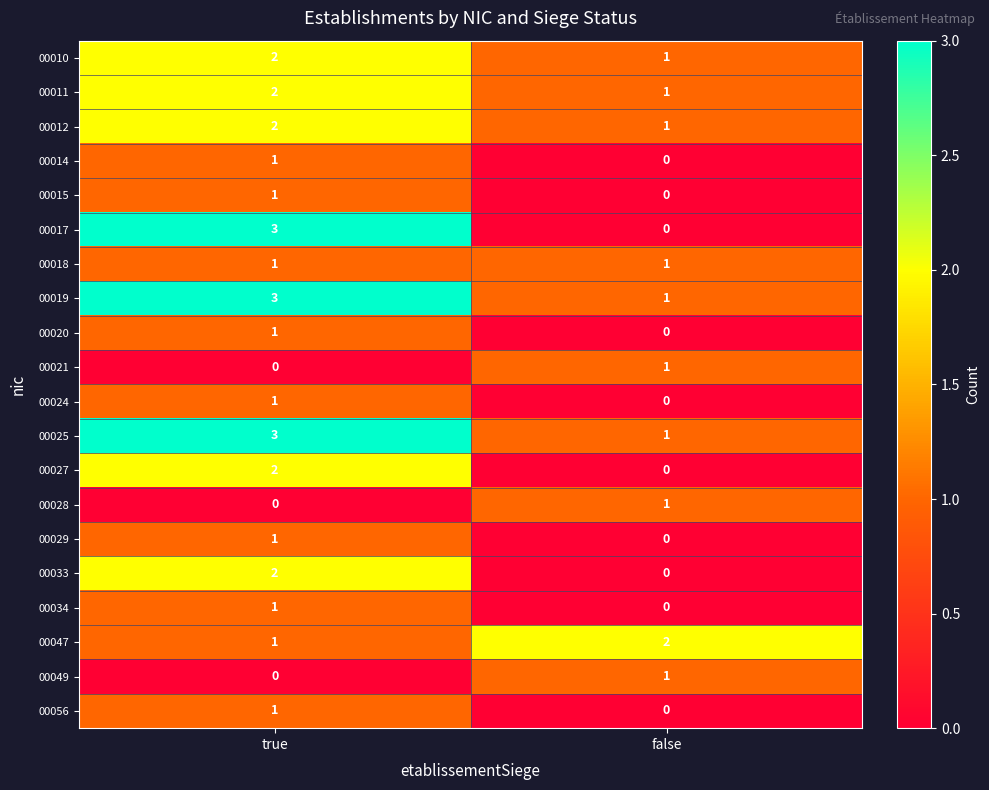

What is the sum of the 00025 values at false and true?

4